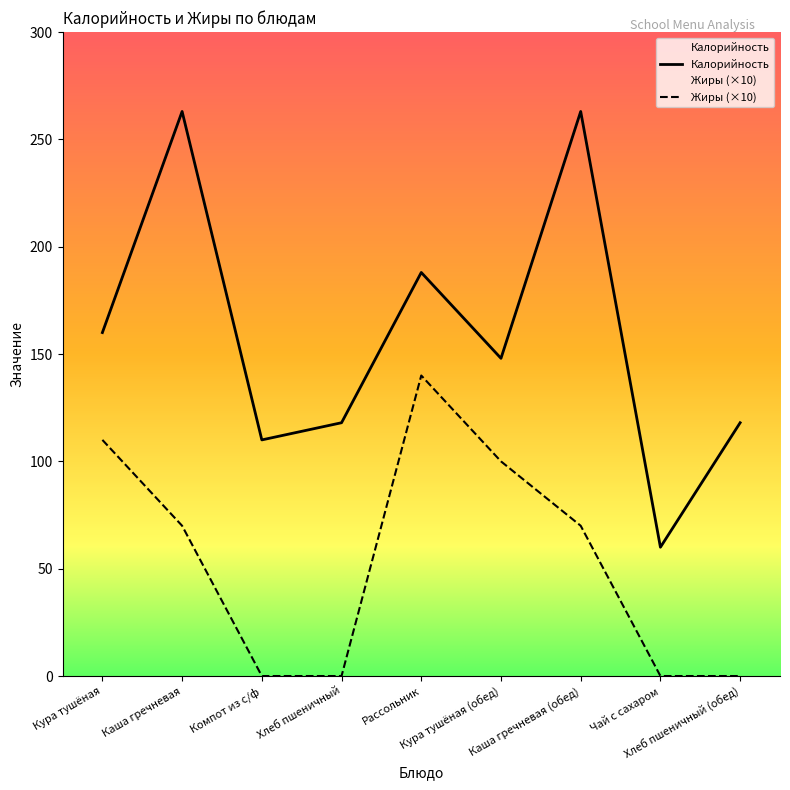

List the labels in order of Калорийность value, largest first.

Каша гречневая, Каша гречневая (обед), Рассольник, Кура тушёная, Кура тушёная (обед), Хлеб пшеничный, Хлеб пшеничный (обед), Компот из с/ф, Чай с сахаром